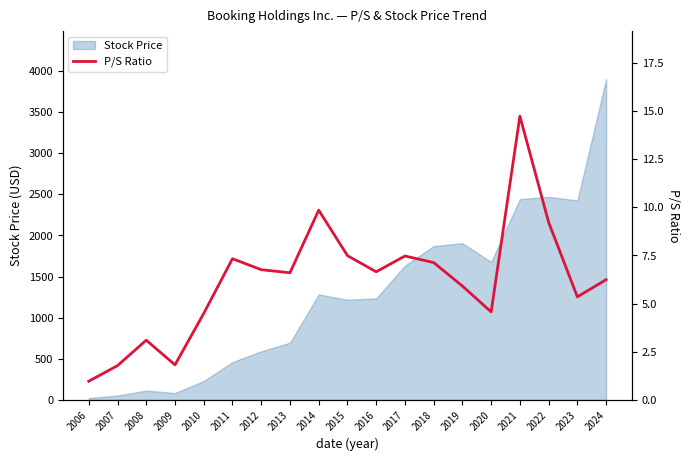

What is the value of the 18th point from the left?

5.3